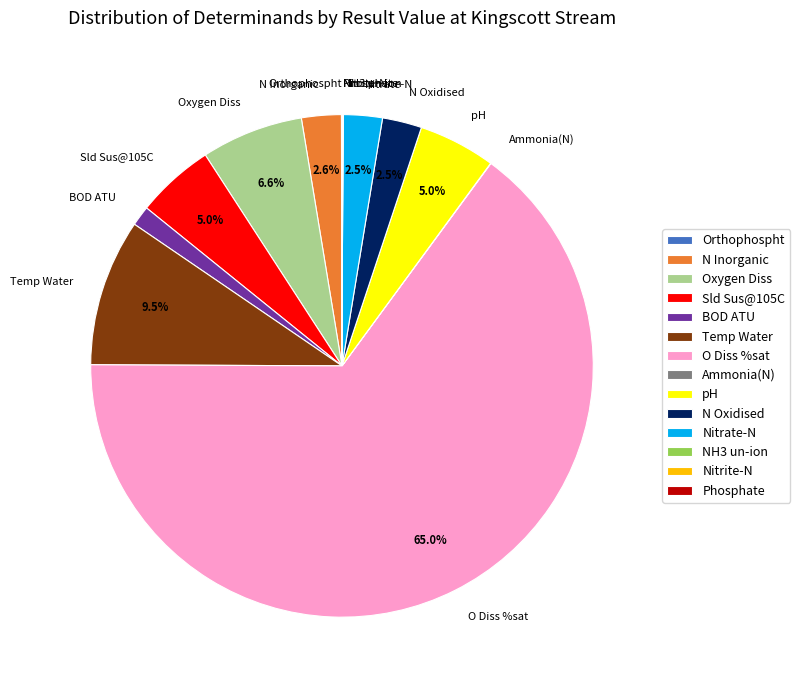

Do pH and Temp Water together represent more than half of the pie?

No